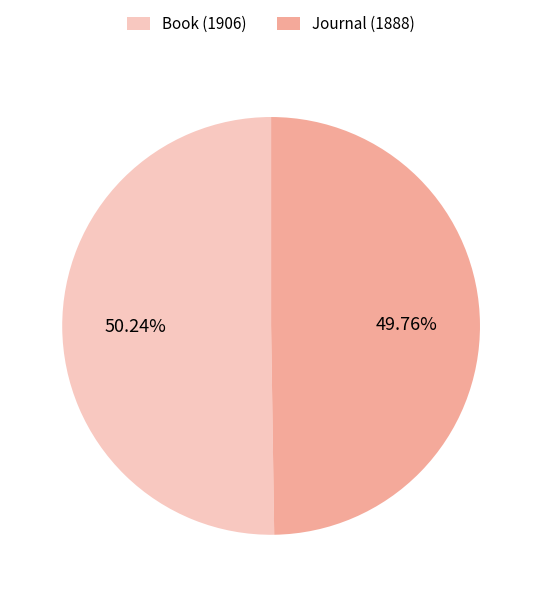

What is the ratio of the value at Book (1906) to the value at Journal (1888)?

1.0